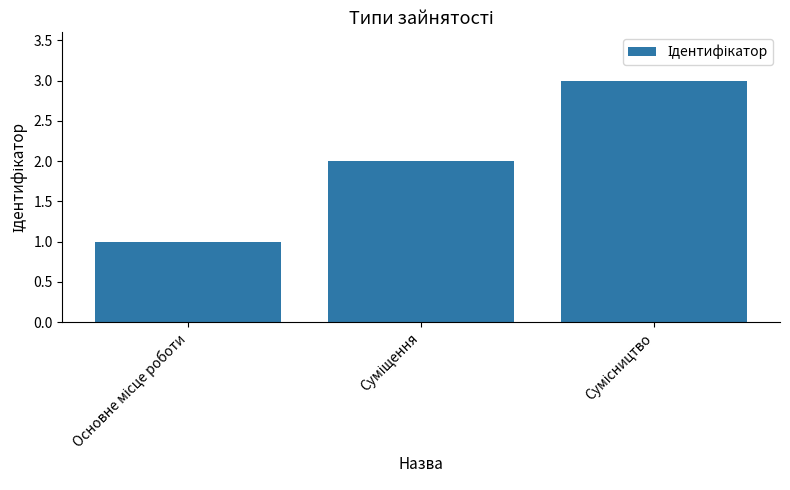

What is the greatest value displayed?

3